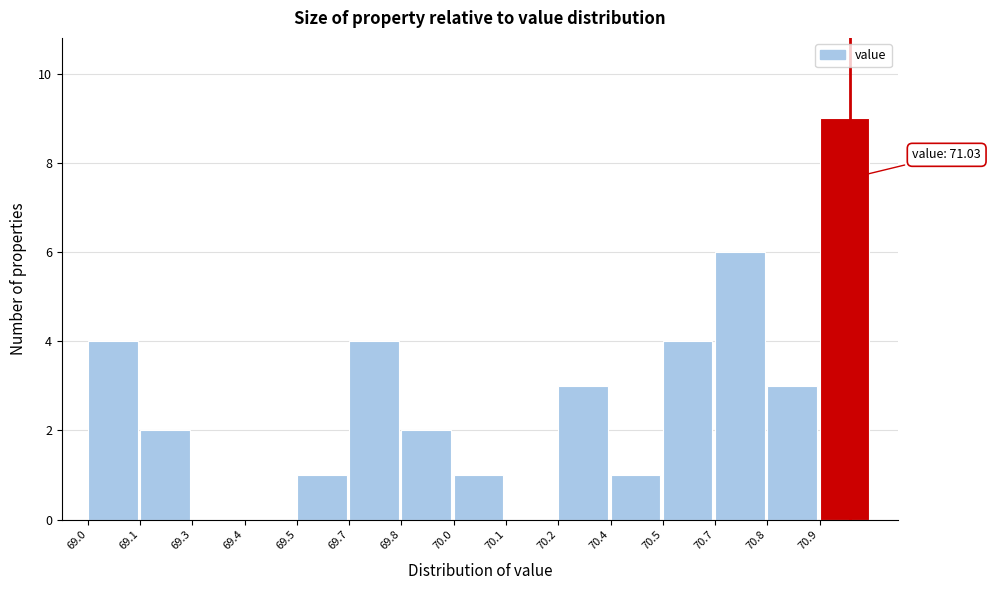

Reading right to left, extract all data points from this chart.

70.9=9	70.8=3	70.7=6	70.5=4	70.4=1	70.2=3	70.1=0	70.0=1	69.8=2	69.7=4	69.5=1	69.4=0	69.3=0	69.1=2	69.0=4